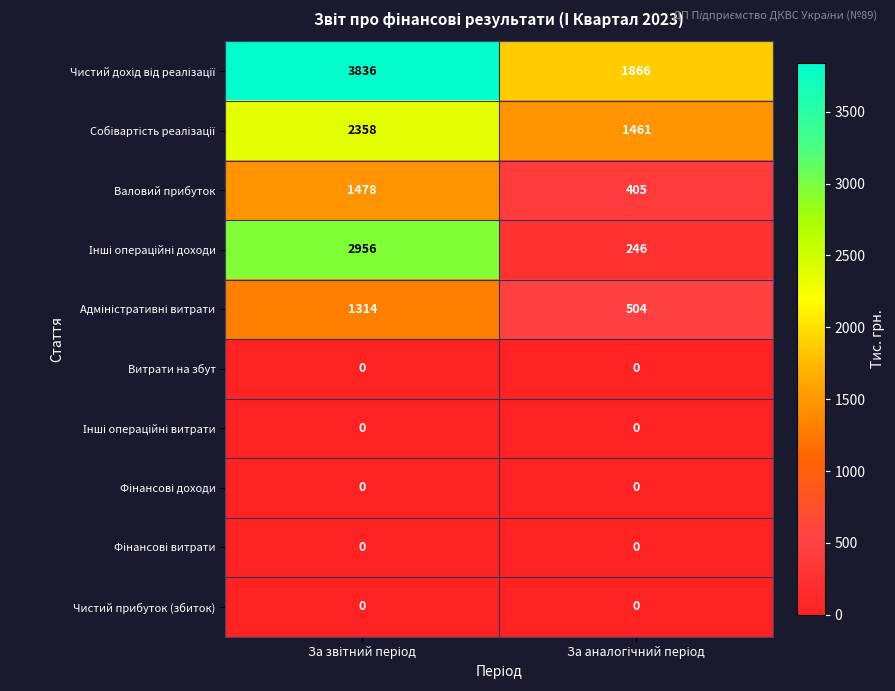

At which category is the sum across all series the highest?

За звітний період